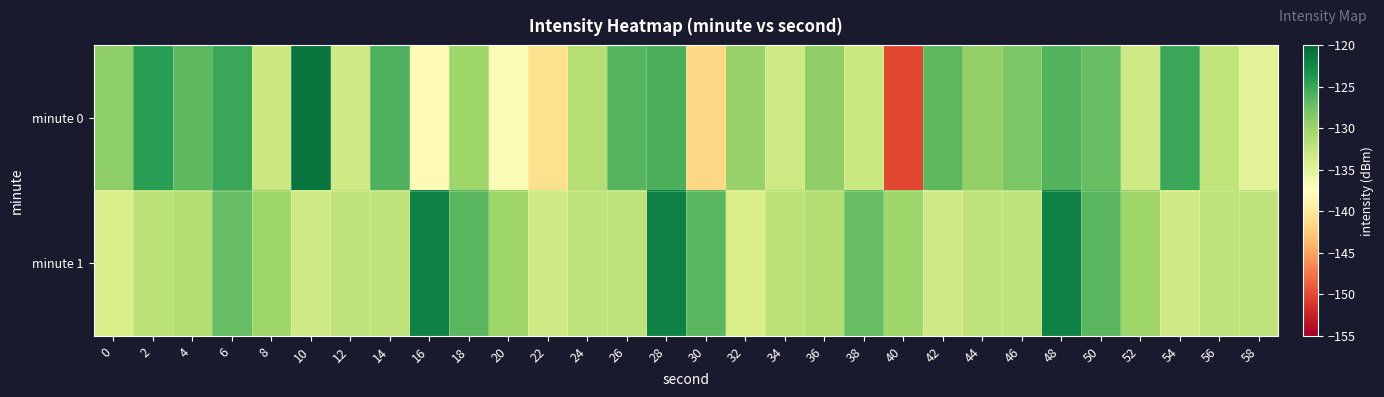

At which category does the chart reach its peak across all series?

10